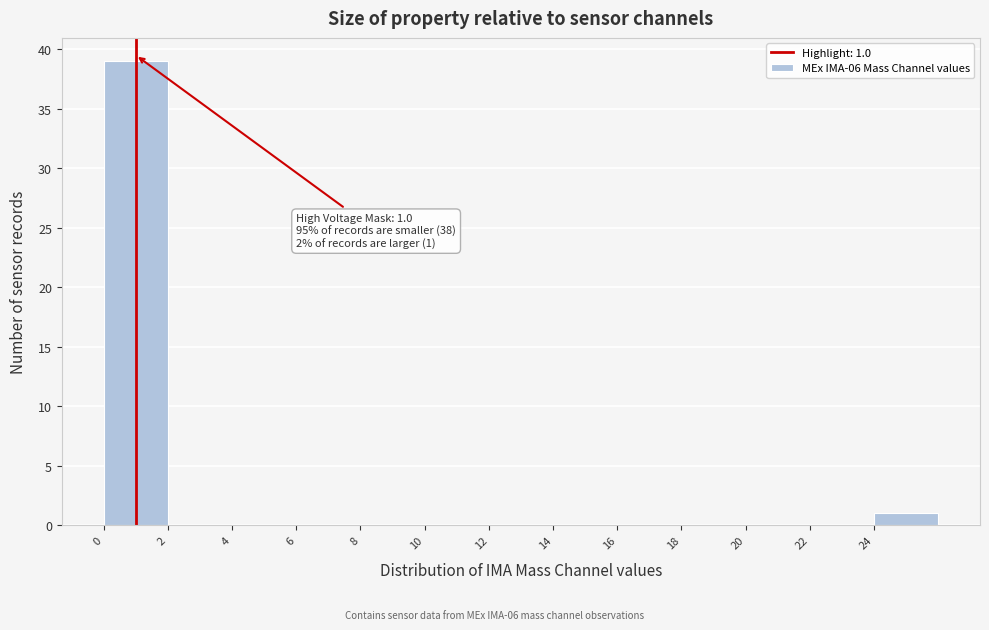

Which range on the x-axis has the tallest bar?

0 to 2